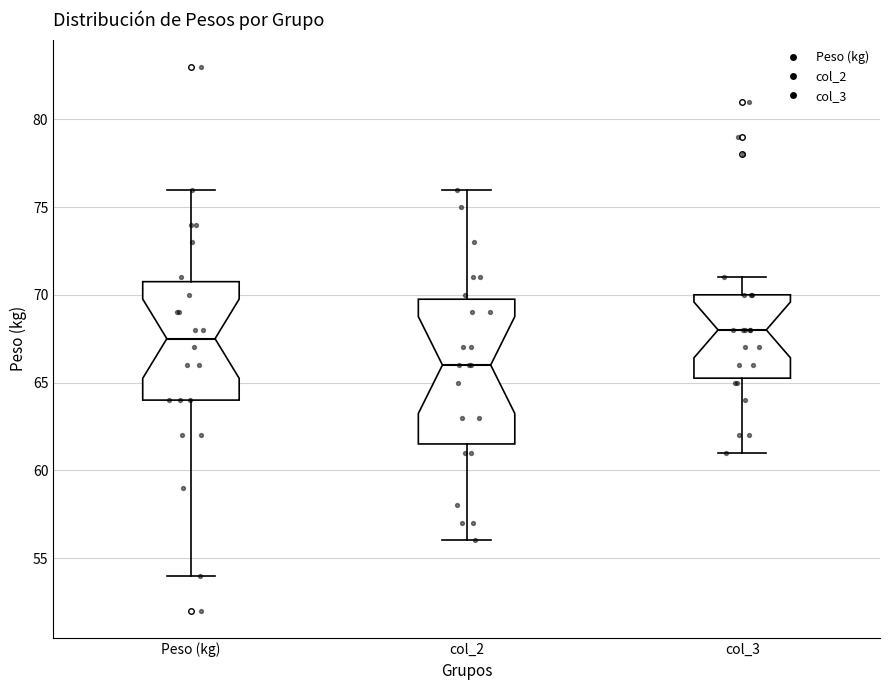

Which box's median line is the highest?

col_3